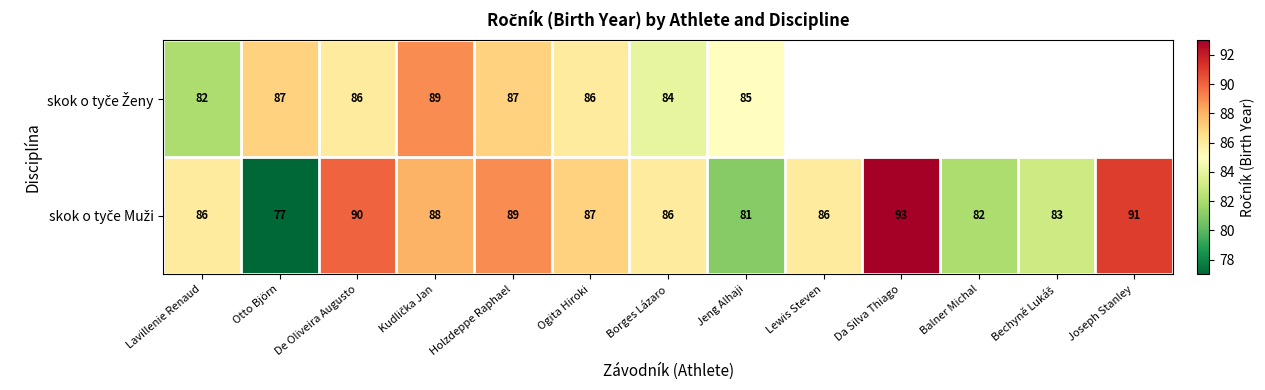

What is the minimum value for skok o tyče Muži?

77